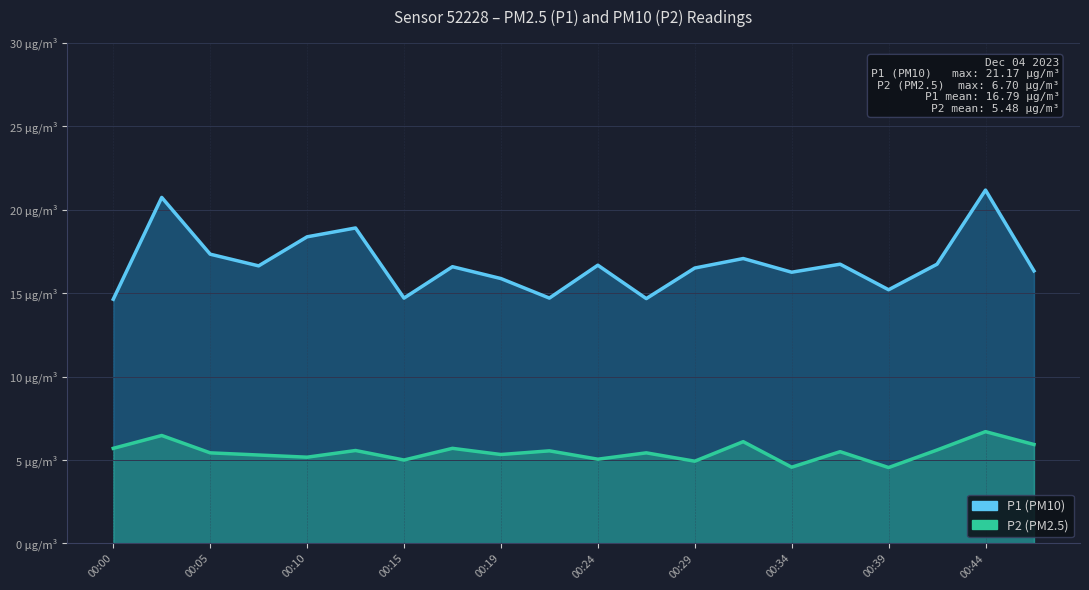

How many interior local peaks does the P1 (PM10) series have?

7